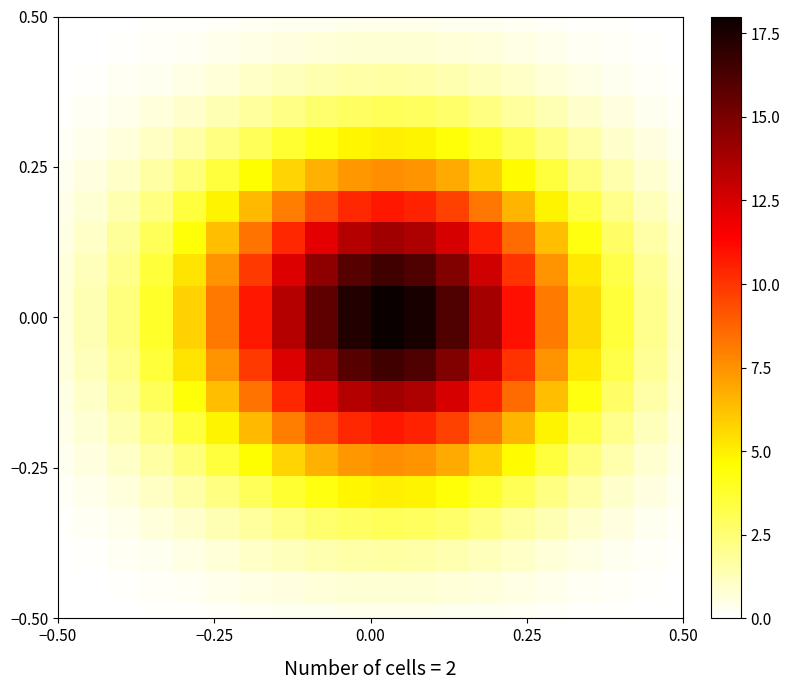

What is the maximum value shown in the chart?

18.0